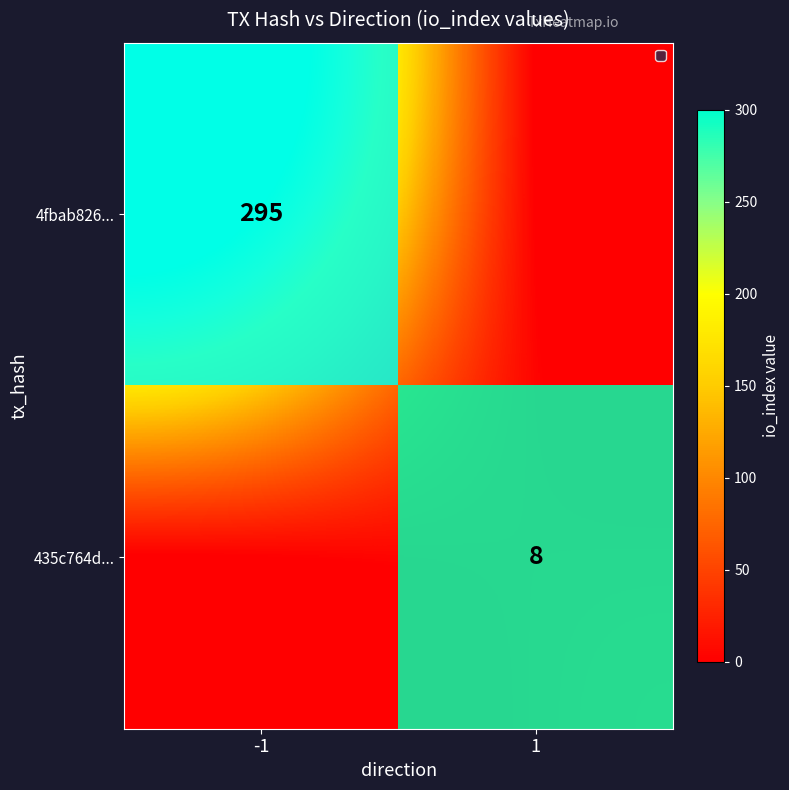

At which category does the chart reach its minimum across all series?

1